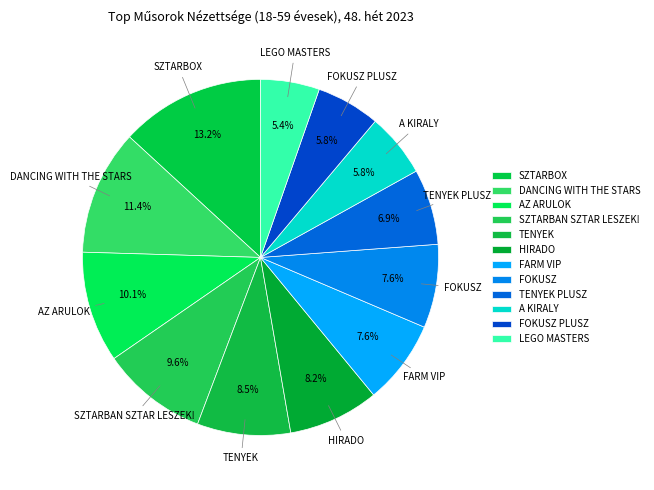

To the nearest percent, what portion does HIRADO represent?

8%